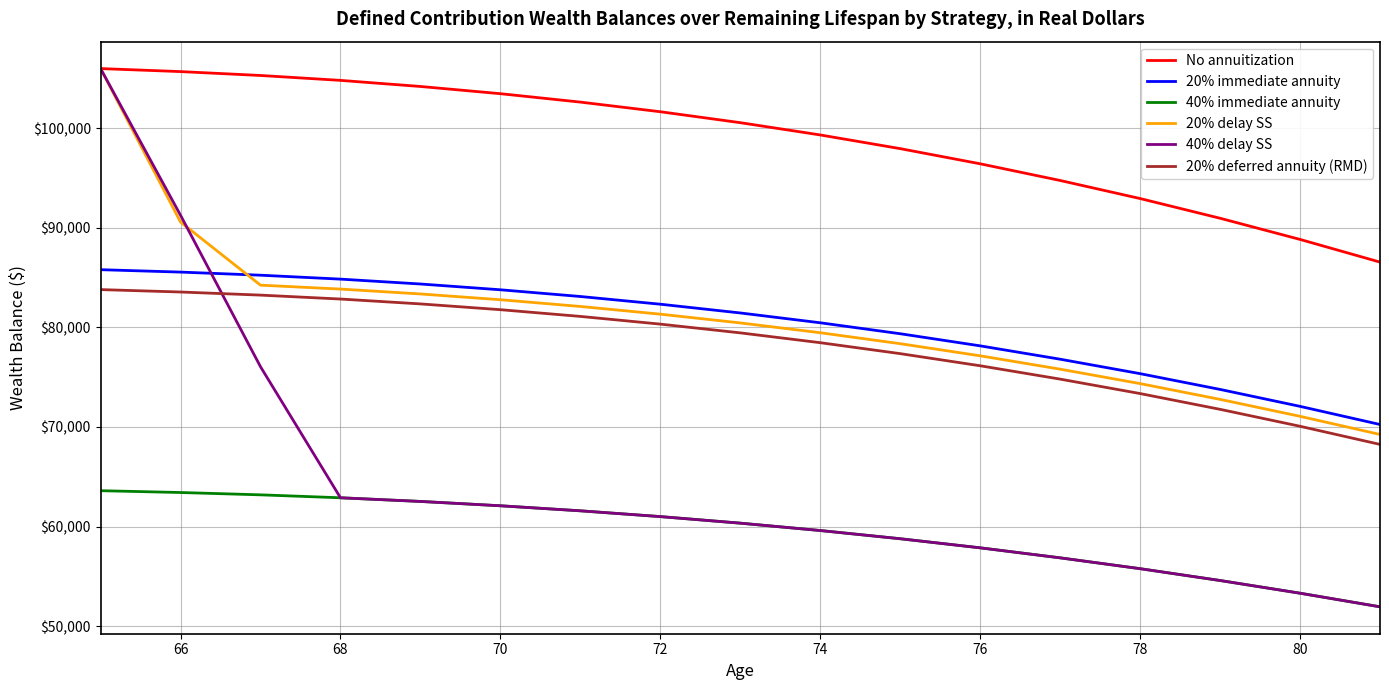

How many lines are shown in the chart?

6